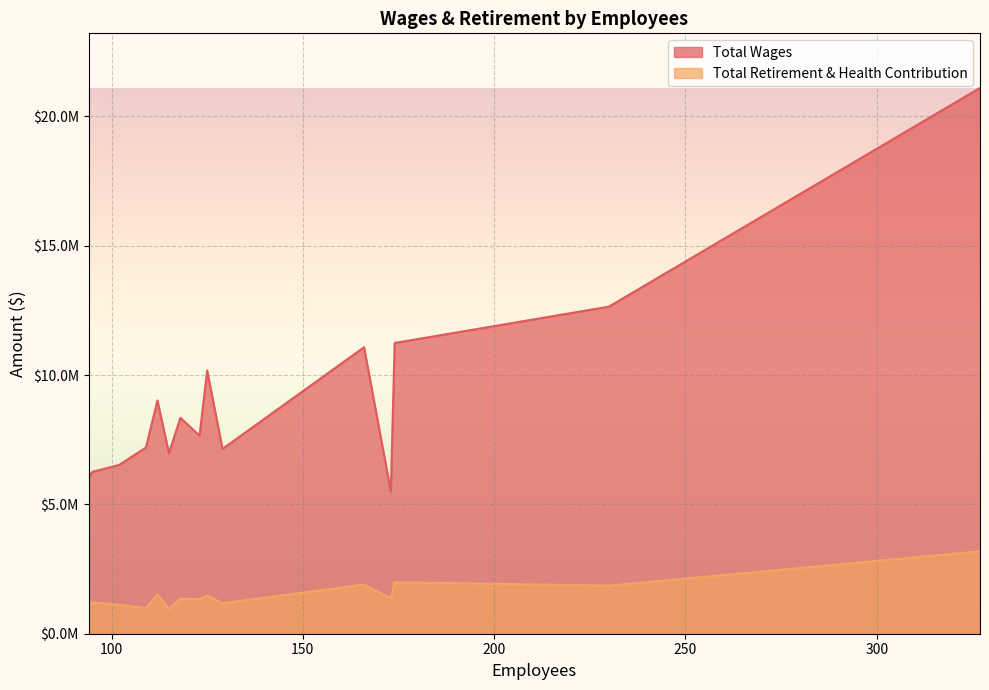

What is the approximate value of Total Retirement & Health Contribution at 123?

1336447